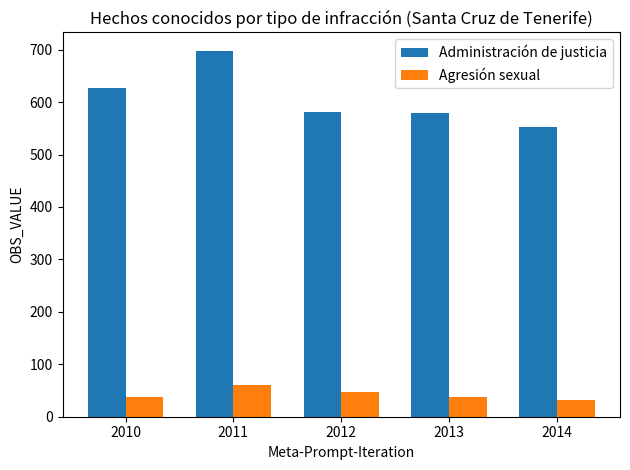

Which series changed the most between 2010 and 2011?

Administración de justicia